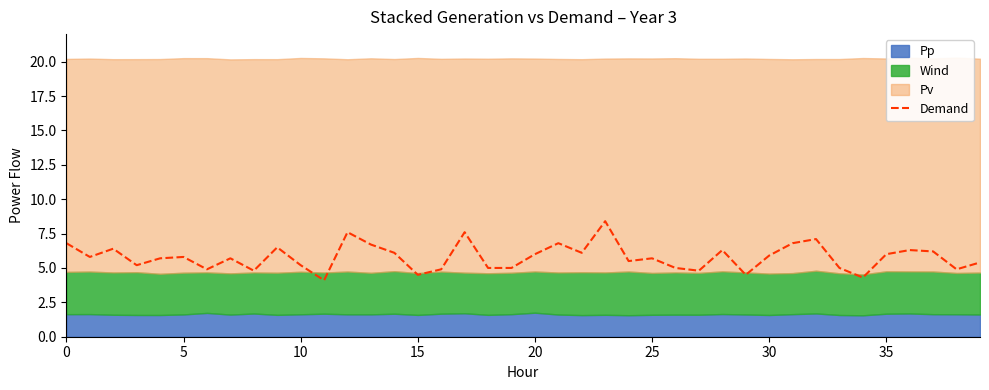

How many data points are less than 5?

9